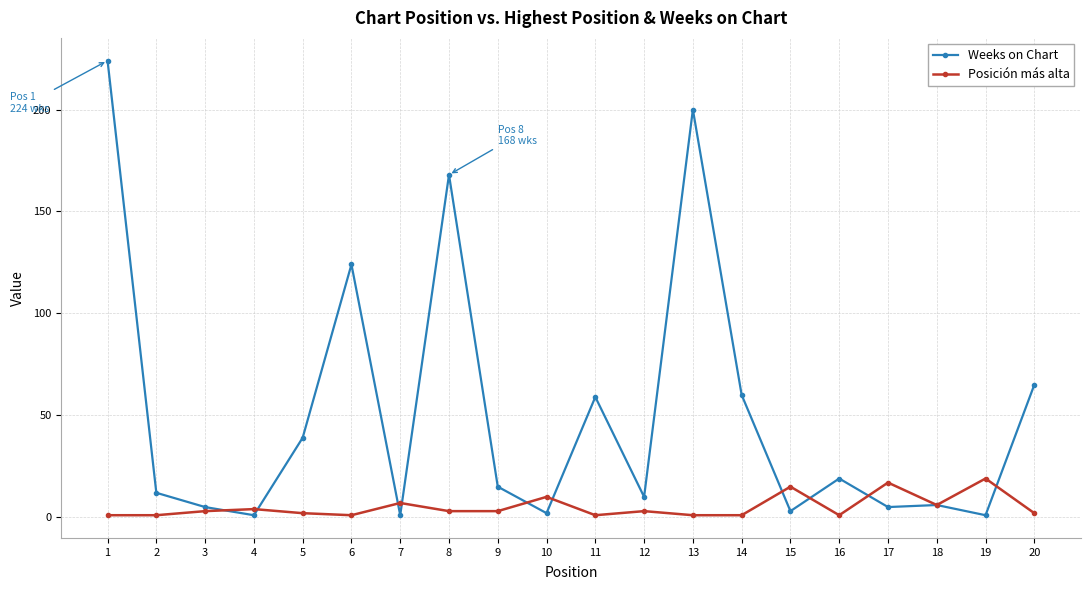

Reading right to left, what are all the values shown in this chart?

Weeks on Chart: 65	1	6	5	19	3	60	200	10	59	2	15	168	1	124	39	1	5	12	224
Posición más alta: 2	19	6	17	1	15	1	1	3	1	10	3	3	7	1	2	4	3	1	1